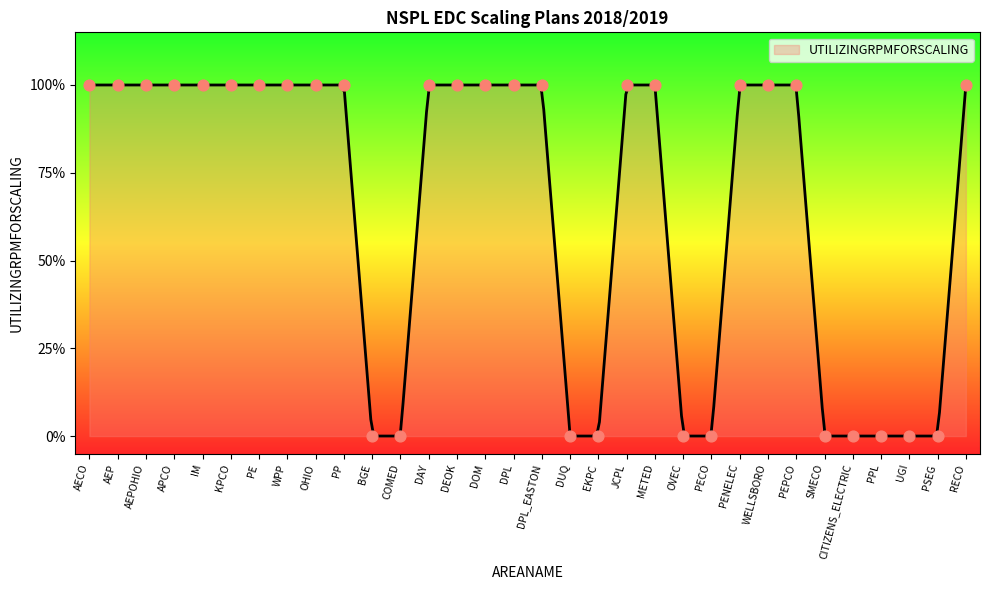

What is the change in value from DPL to PECO?

-1